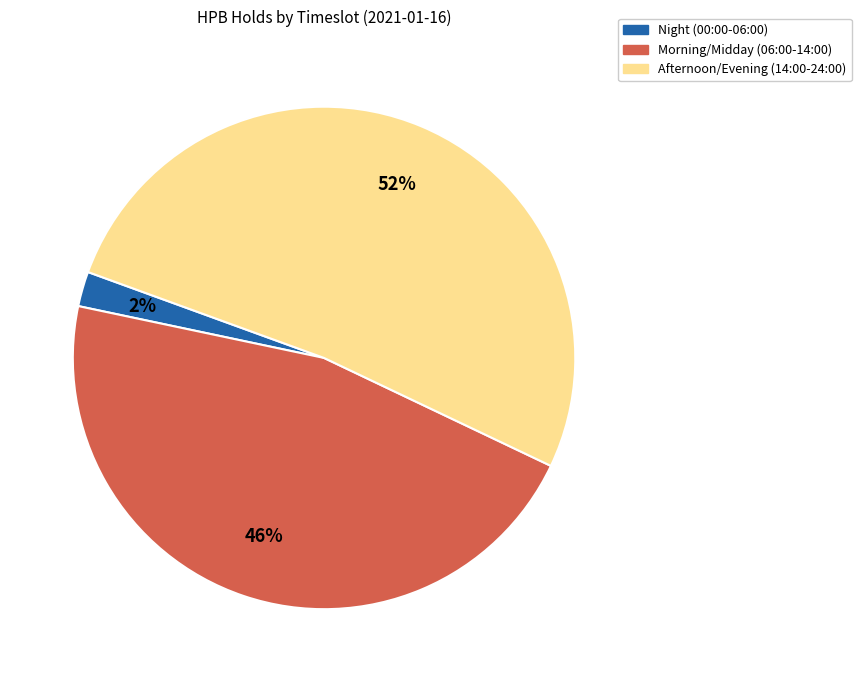

Does any single category account for the majority?

Yes